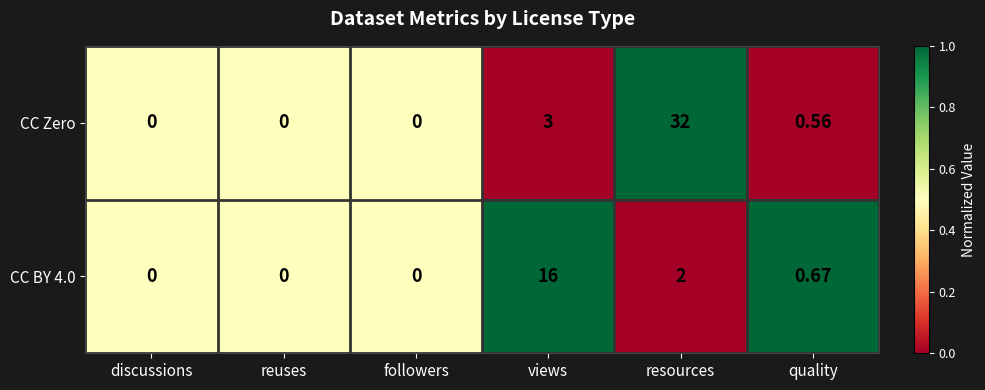

Between resources and quality, which series saw the biggest shift?

CC Zero